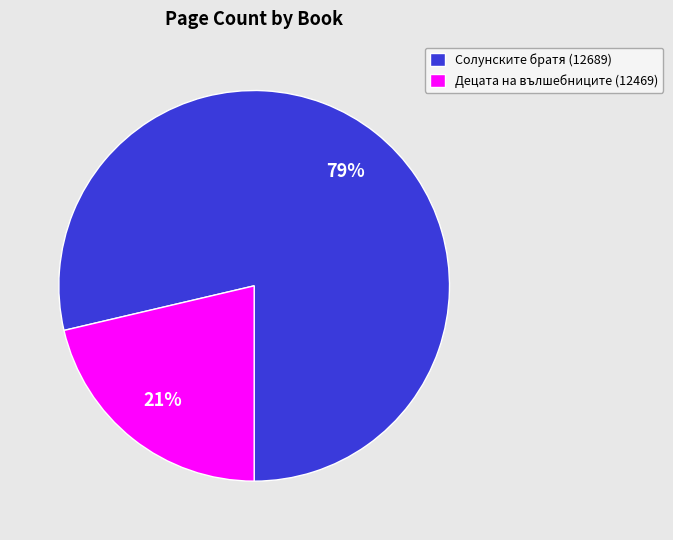

Which has a higher value, Солунските братя (12689) or Децата на вълшебниците (12469)?

Солунските братя (12689)